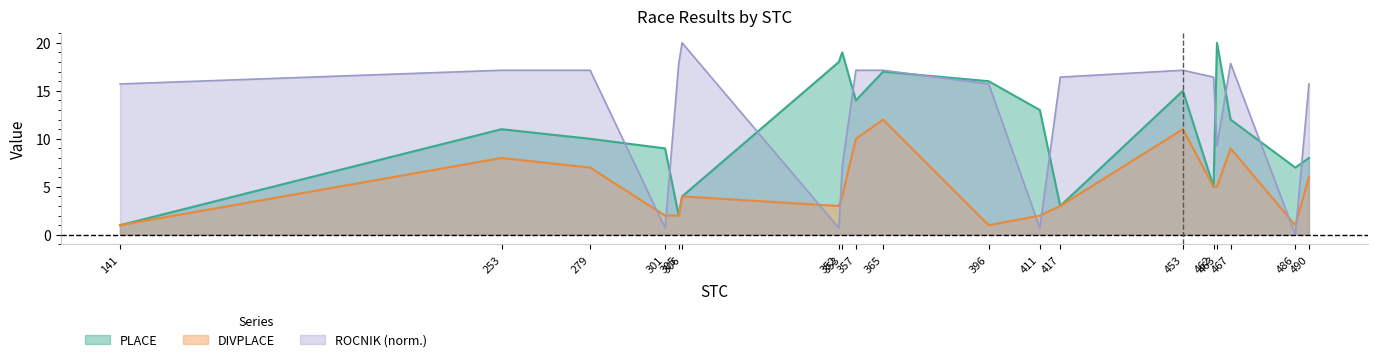

Reading left to right, list all the values displayed in this chart.

PLACE: 1.0	11.0	10.0	9.0	2.0	4.0	18.0	19.0	14.0	17.0	16.0	13.0	3.0	15.0	5.0	20.0	12.0	7.0	8.0
DIVPLACE: 1.0	8.0	7.0	2.0	2.0	4.0	3.0	4.0	10.0	12.0	1.0	2.0	3.0	11.0	5.0	5.0	9.0	1.0	6.0
ROCNIK: 15.7	17.1	17.1	0.7	17.9	20.0	0.7	7.1	17.1	17.1	15.7	0.7	16.4	17.1	16.4	9.3	17.9	0.0	15.7